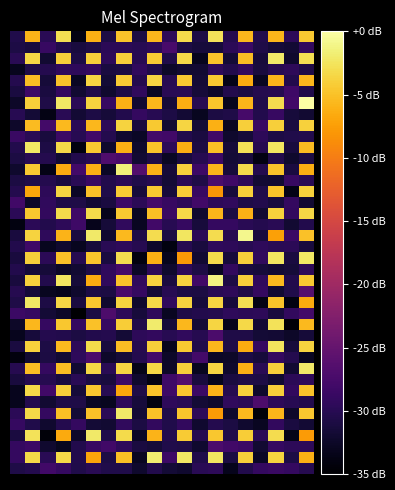

How many distinct data groups are displayed?

40